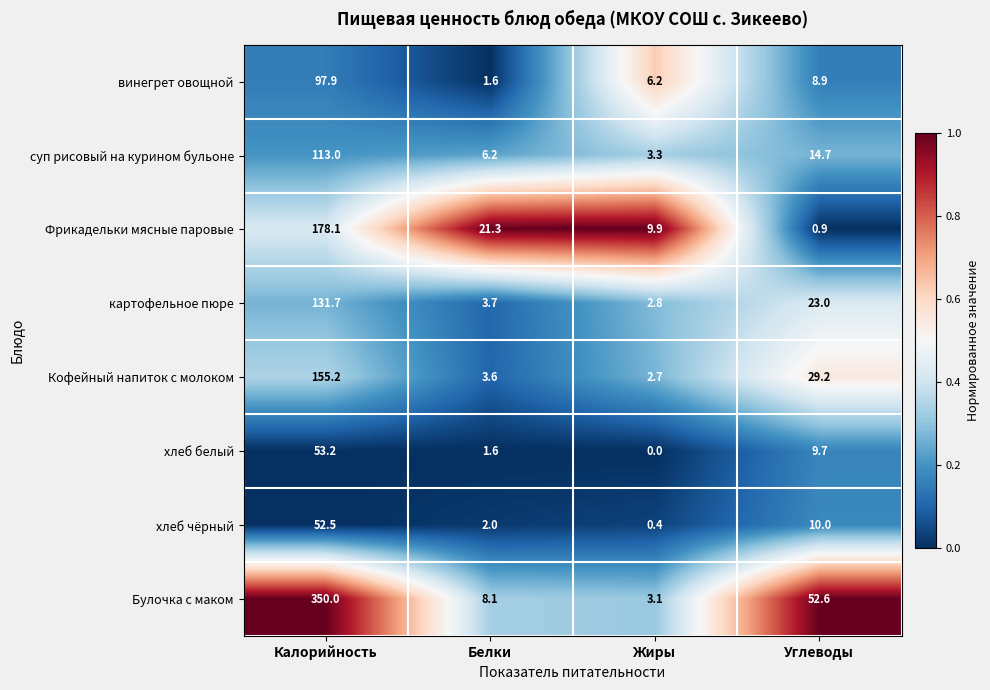

What is the spread (max minus min) of values at Жиры?

9.9